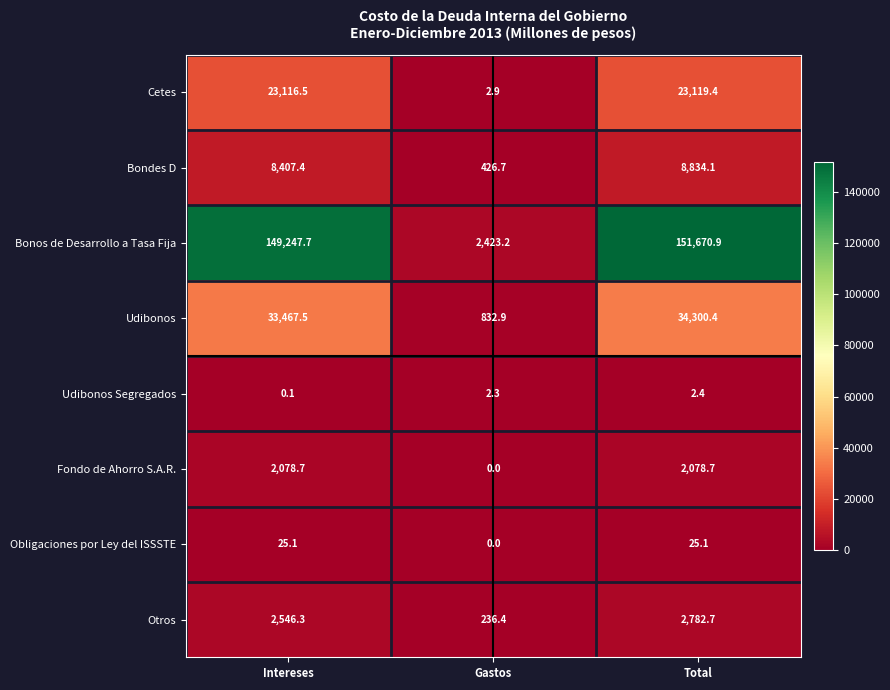

Which series has the widest spread of values?

Bonos de Desarrollo a Tasa Fija